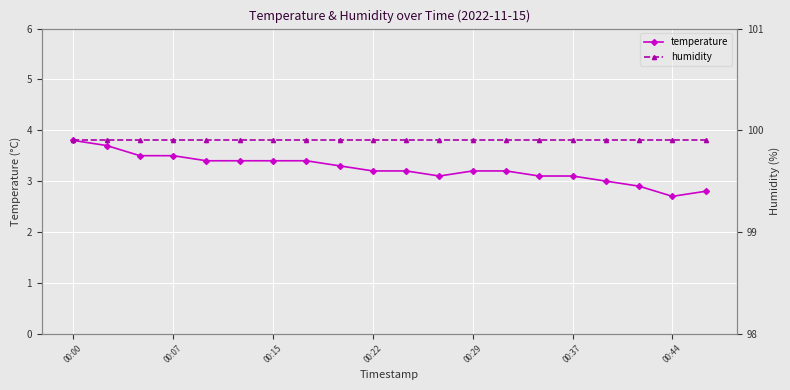

True or false: temperature has a value of 3.4 at 00:15.

True